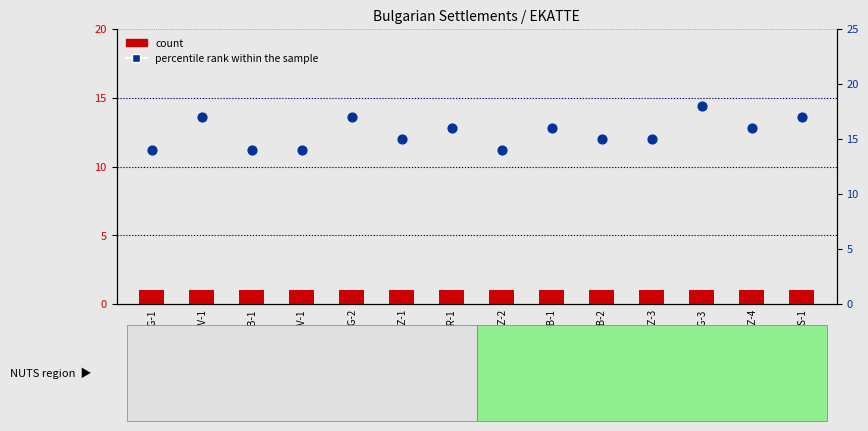

Which series has the widest spread of Y values?

percentile rank within the sample